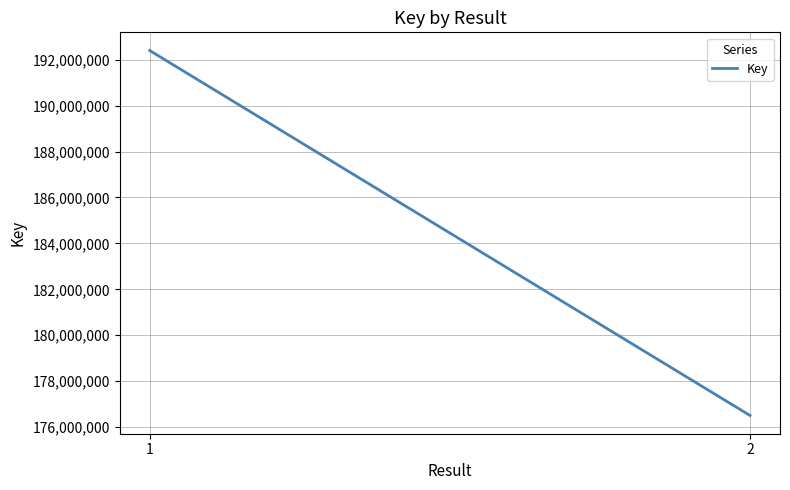

Approximately how many times larger is the value at 2 compared to 1?

0.9